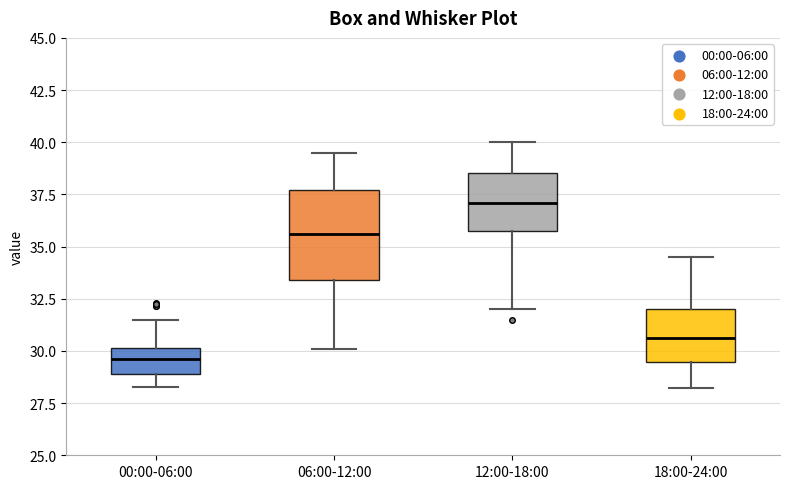

Comparing the boxes themselves (not the whiskers), which one is the tallest?

06:00-12:00